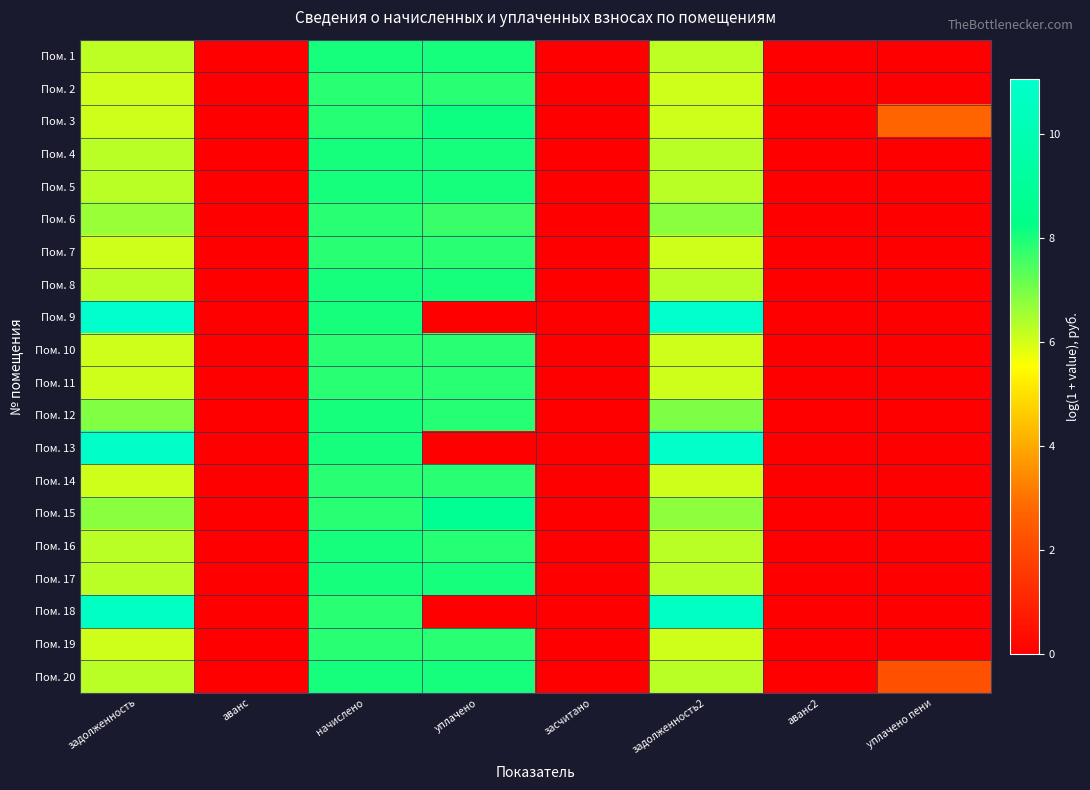

Which series has the largest range (max minus min)?

Пом. 9